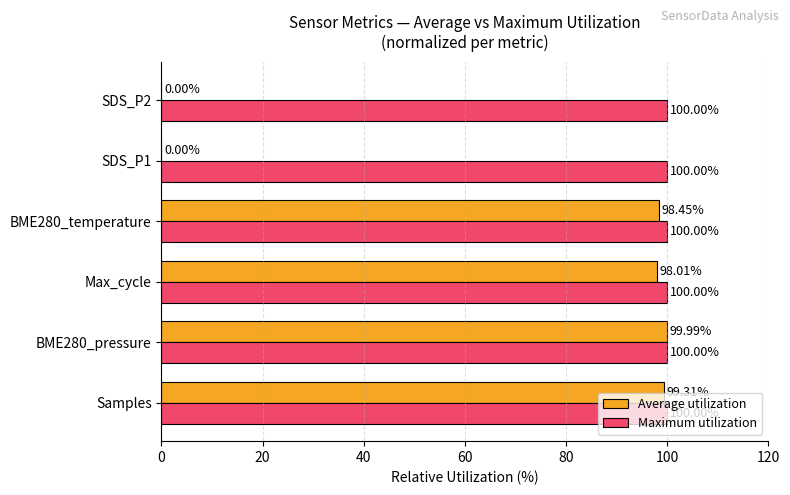

Which series has the largest total across all categories?

Maximum utilization